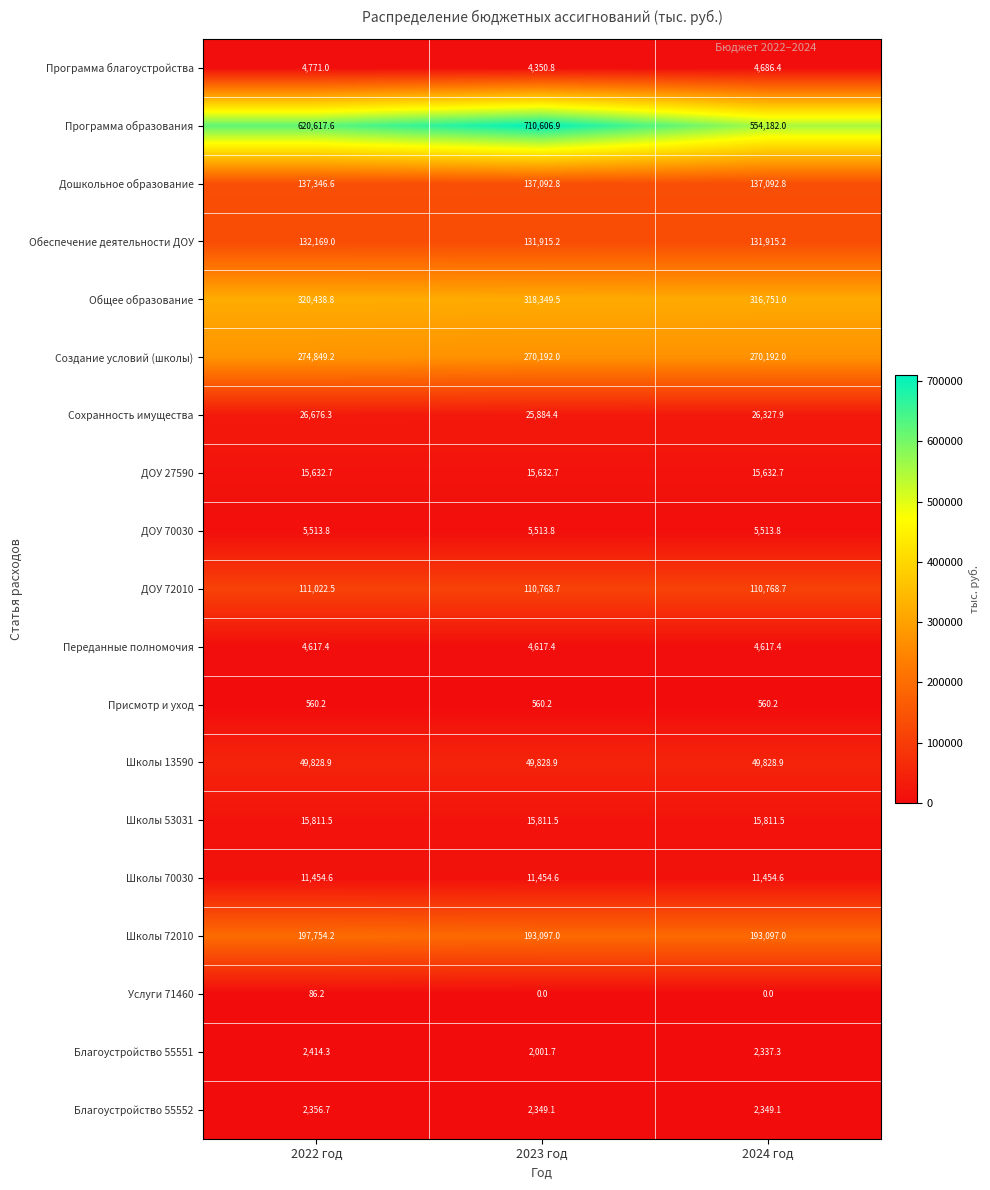

At which label does Общее образование first exceed 318349?

2022 год